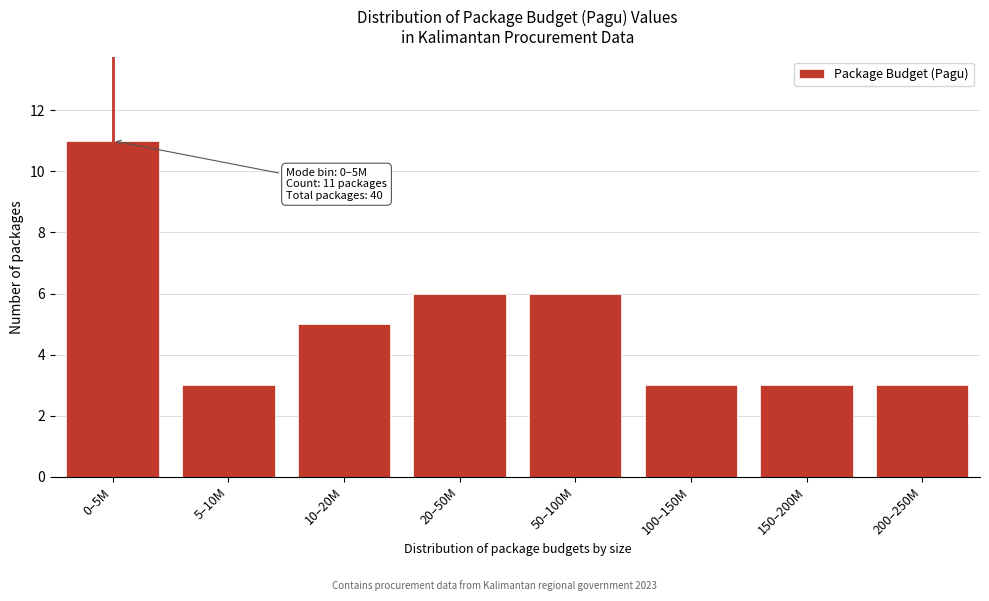

Reading left to right, extract all data points from this chart.

0–5M=11	5–10M=3	10–20M=5	20–50M=6	50–100M=6	100–150M=3	150–200M=3	200–250M=3